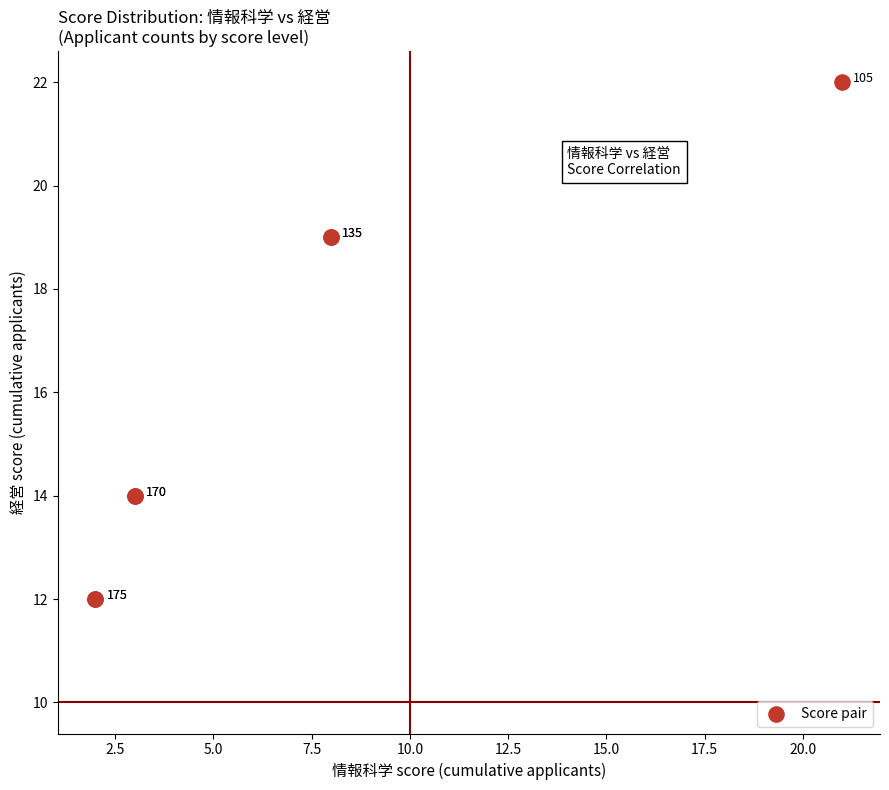

What Y value in the scatter plot is closest to 17?

19